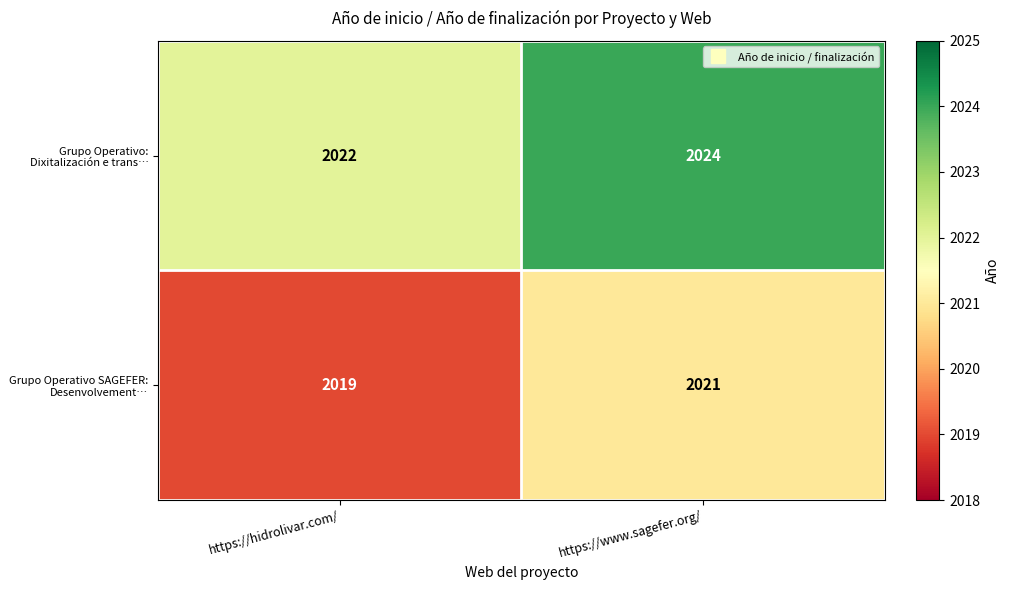

At which label is Grupo Operativo: Dixitalización e trans… closest to 2023?

https://hidrolivar.com/